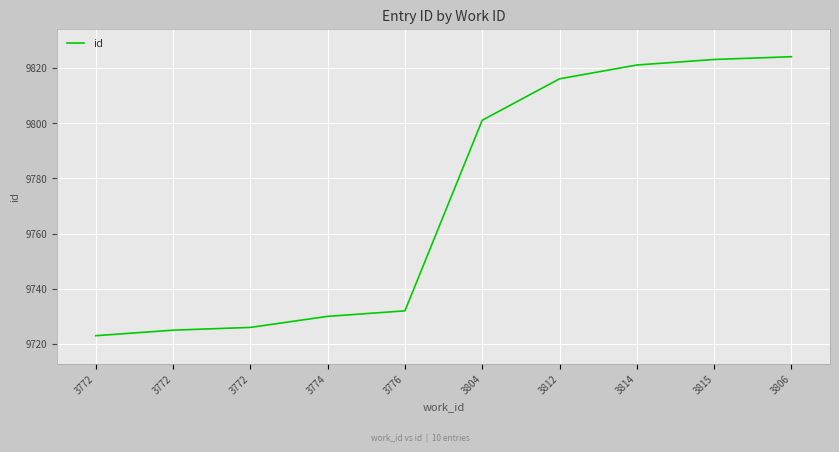

The value at 3806 is 4622. True or false?

False